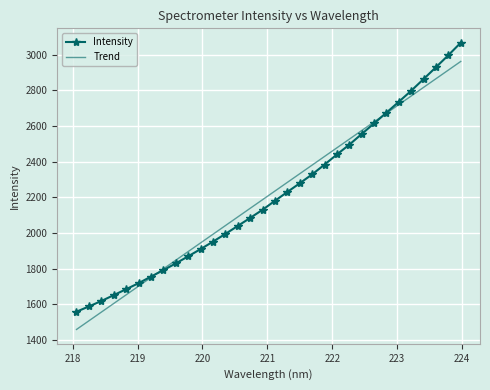

What is the average value of the Intensity series?

2210.6